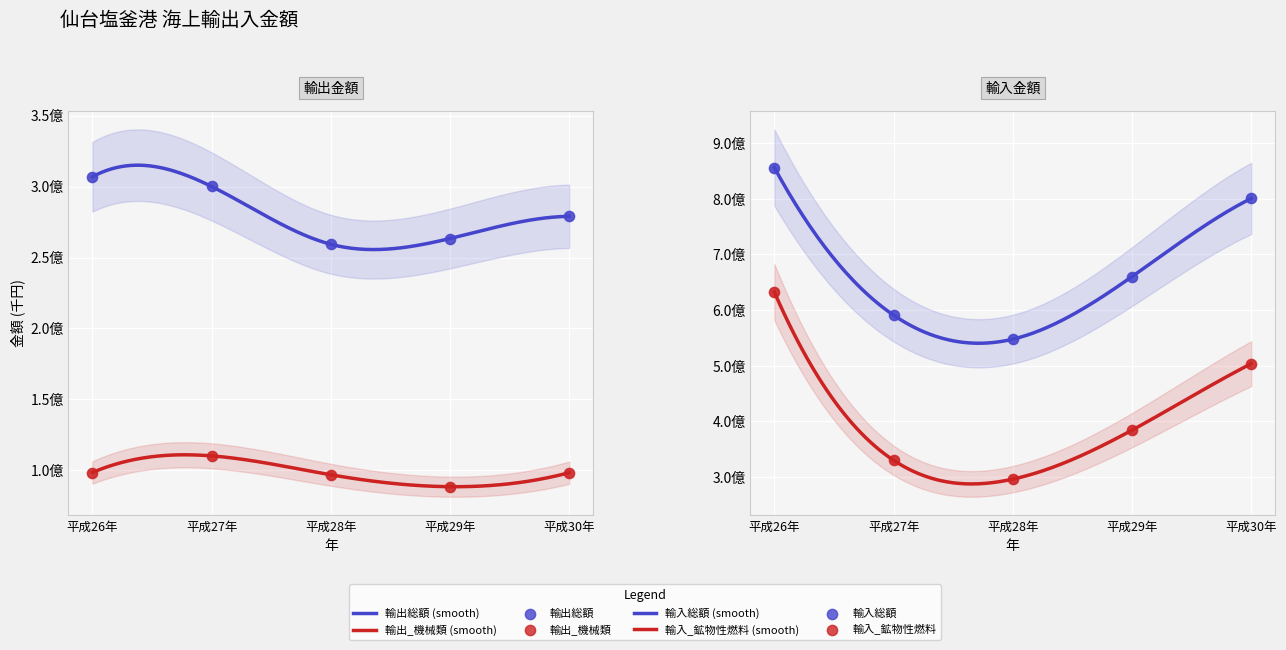

Which series contains the highest Y value?

輸入総額